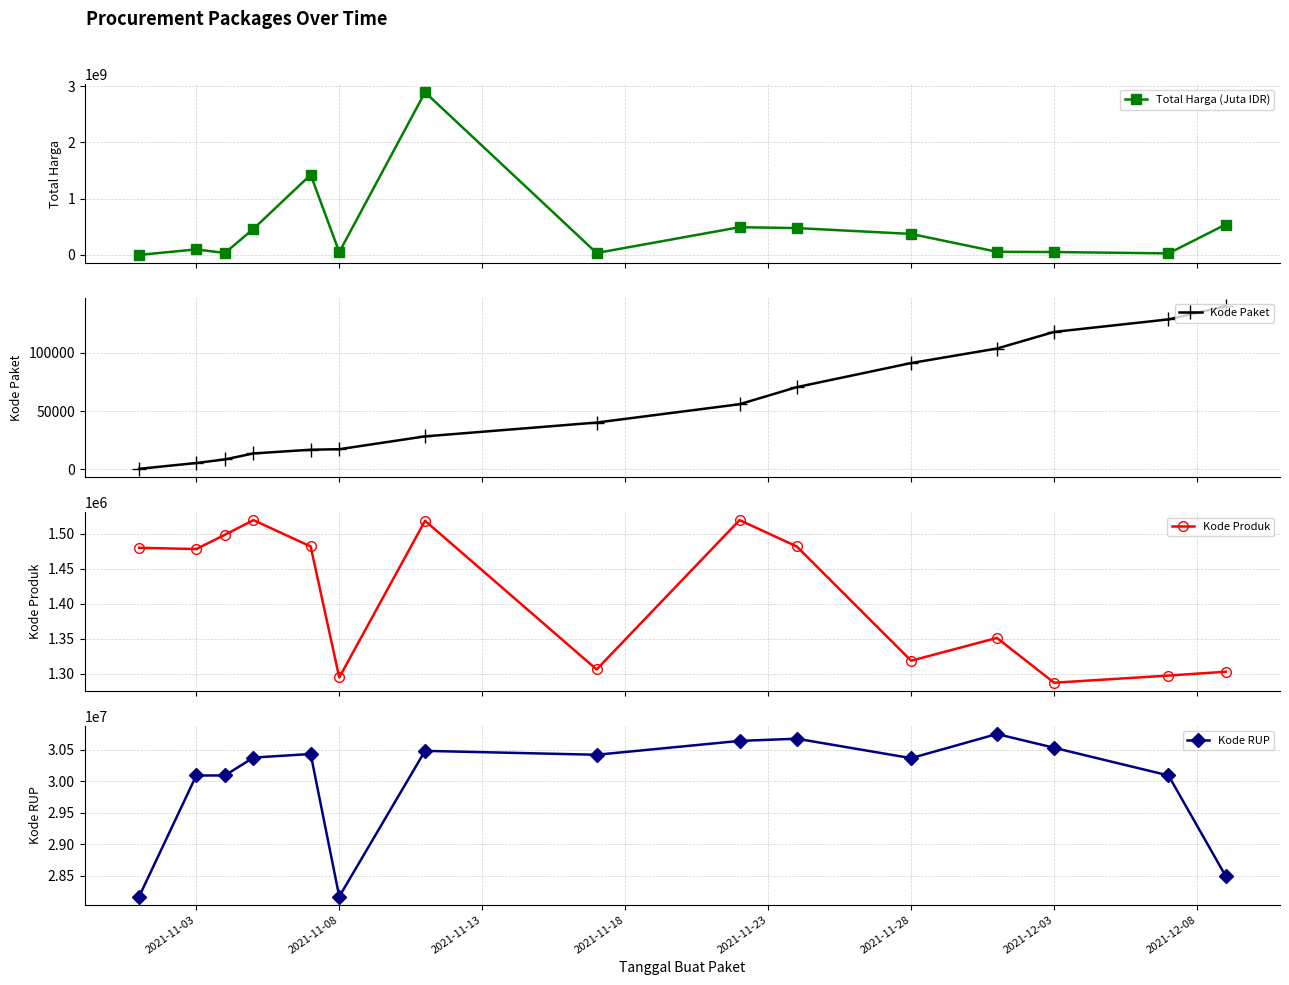

What is the maximum value for Total Harga (Juta IDR)?

2892122000